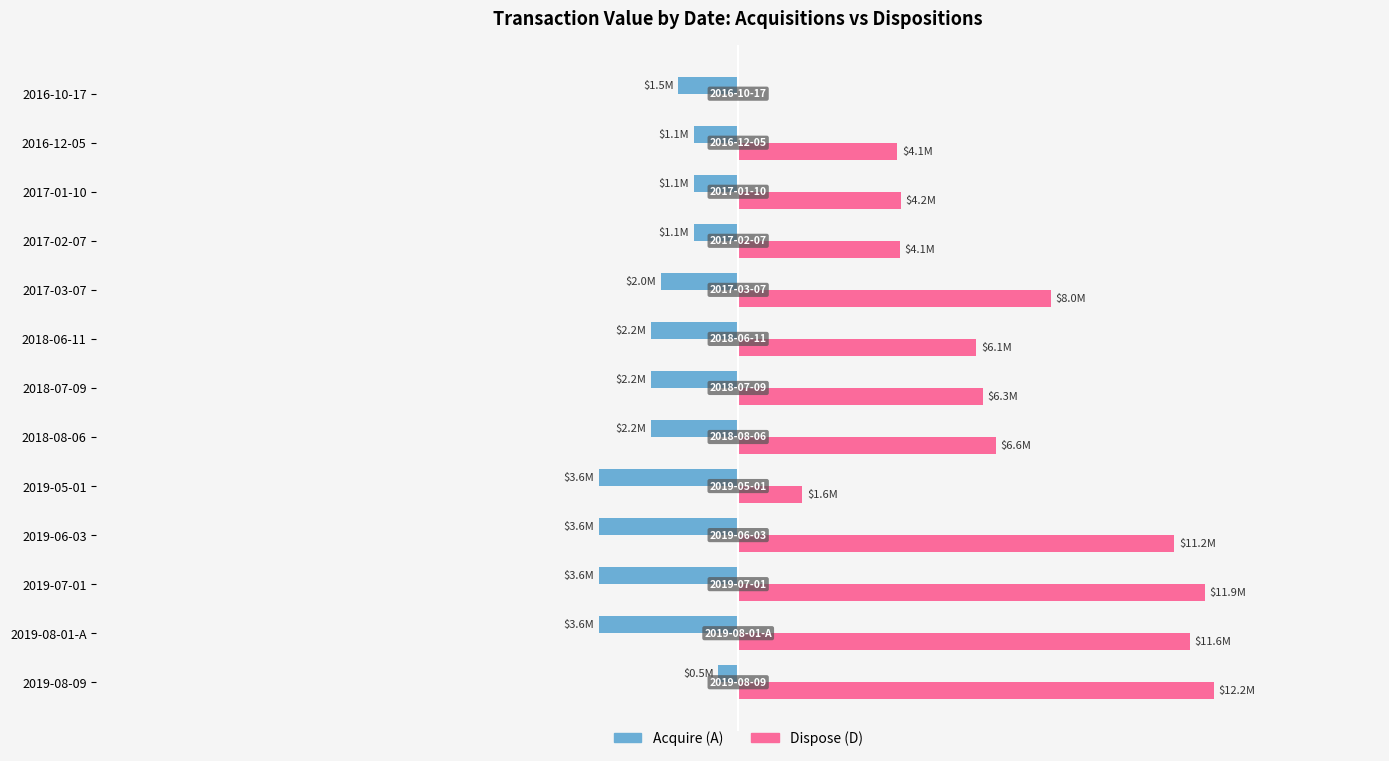

Rank the series by their average value, from highest to lowest.

Dispose (D), Acquire (A)